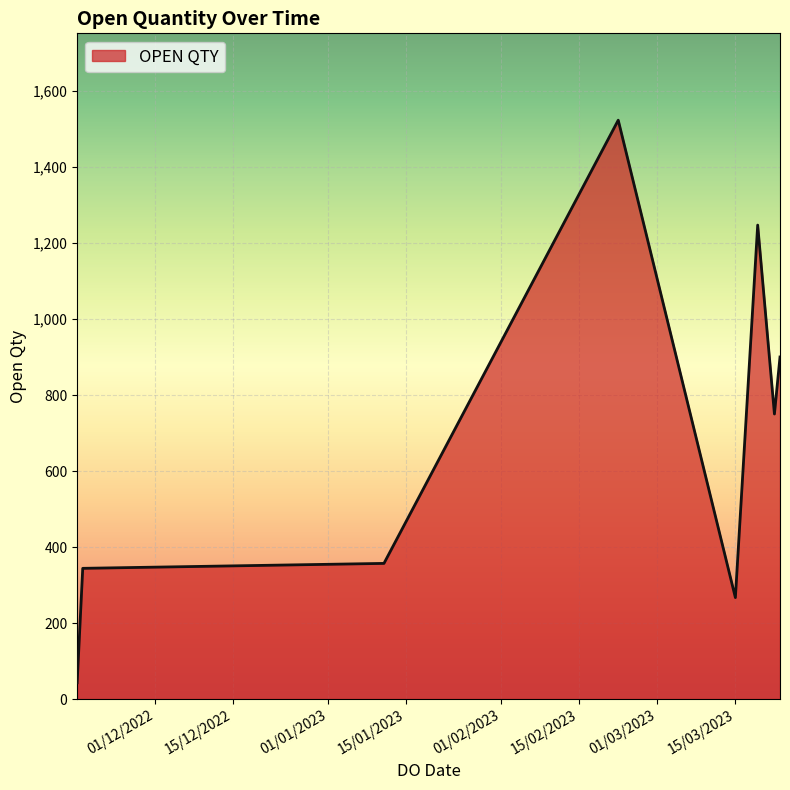

True or false: there are more than 1 points higher than both neighbors.

True